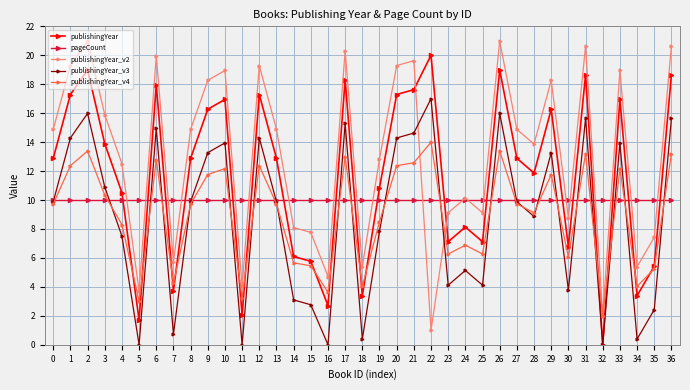

Which series ends up on top after the final intersection of pageCount and publishingYear_v2?

publishingYear_v2